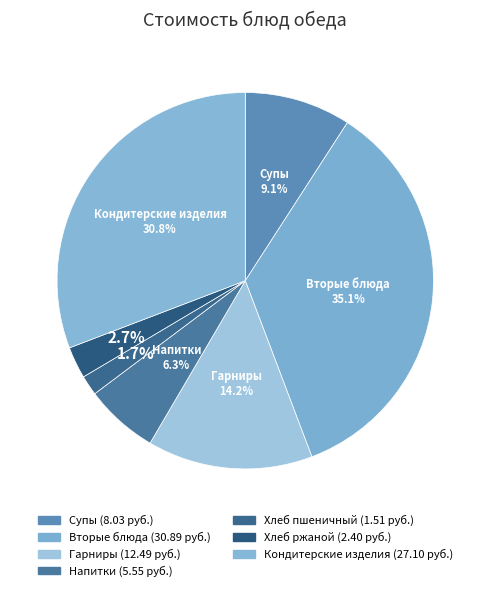

Which category has the smallest portion of the pie?

Хлеб пшеничный